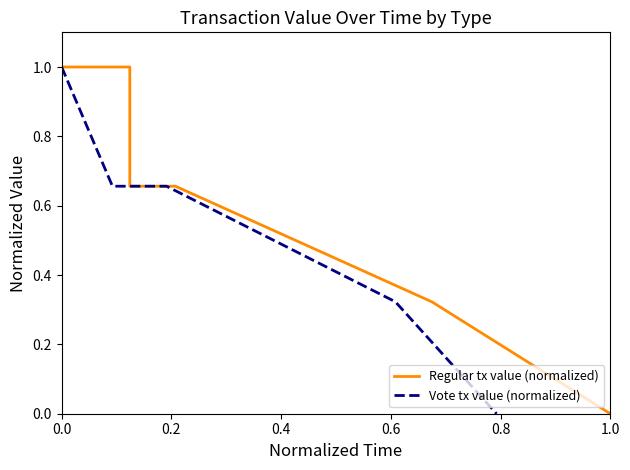

What is the approximate value of Vote tx value (normalized) at 0.2?

0.7